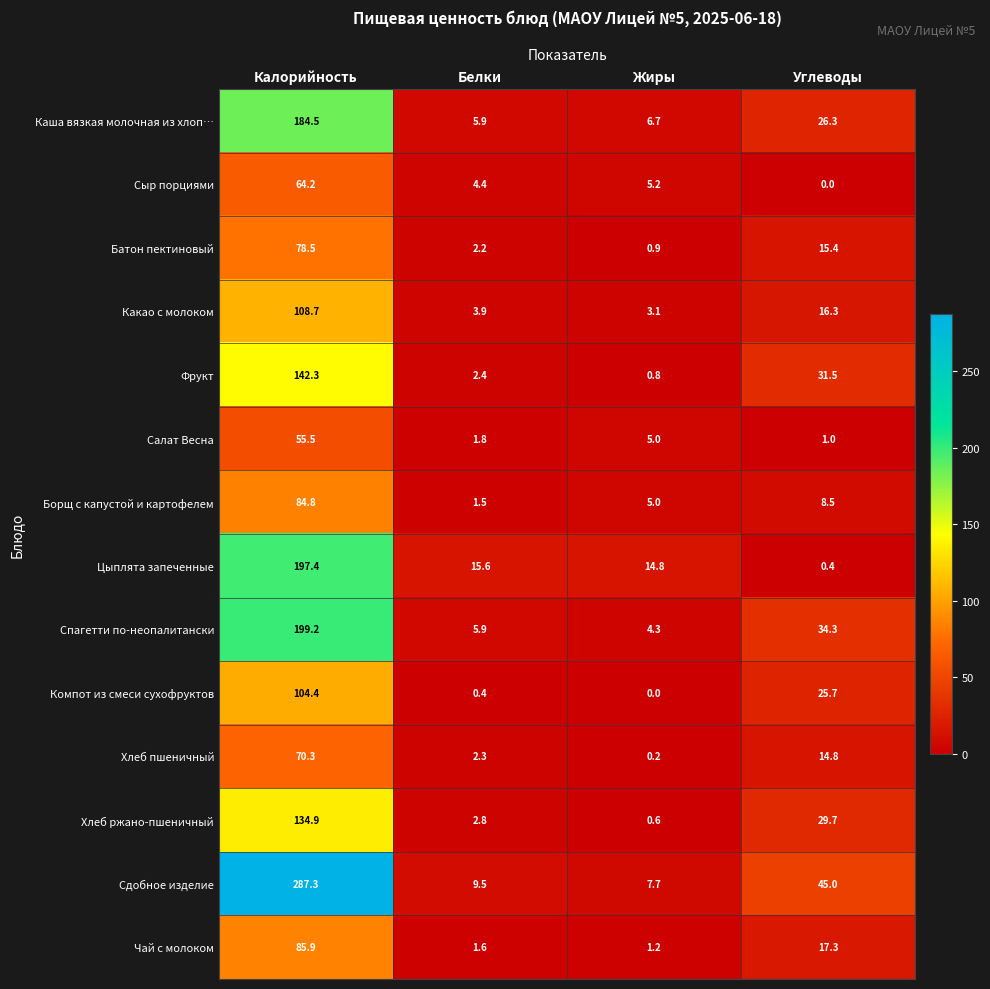

What is the difference between the highest and lowest values at Калорийность?

231.8